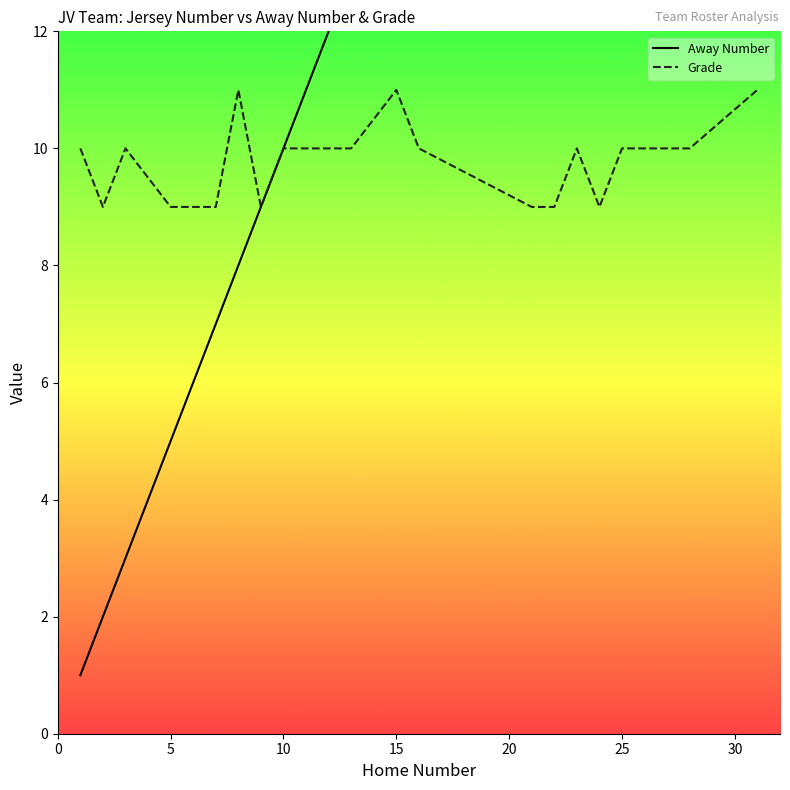

What is the maximum value for Grade?

11